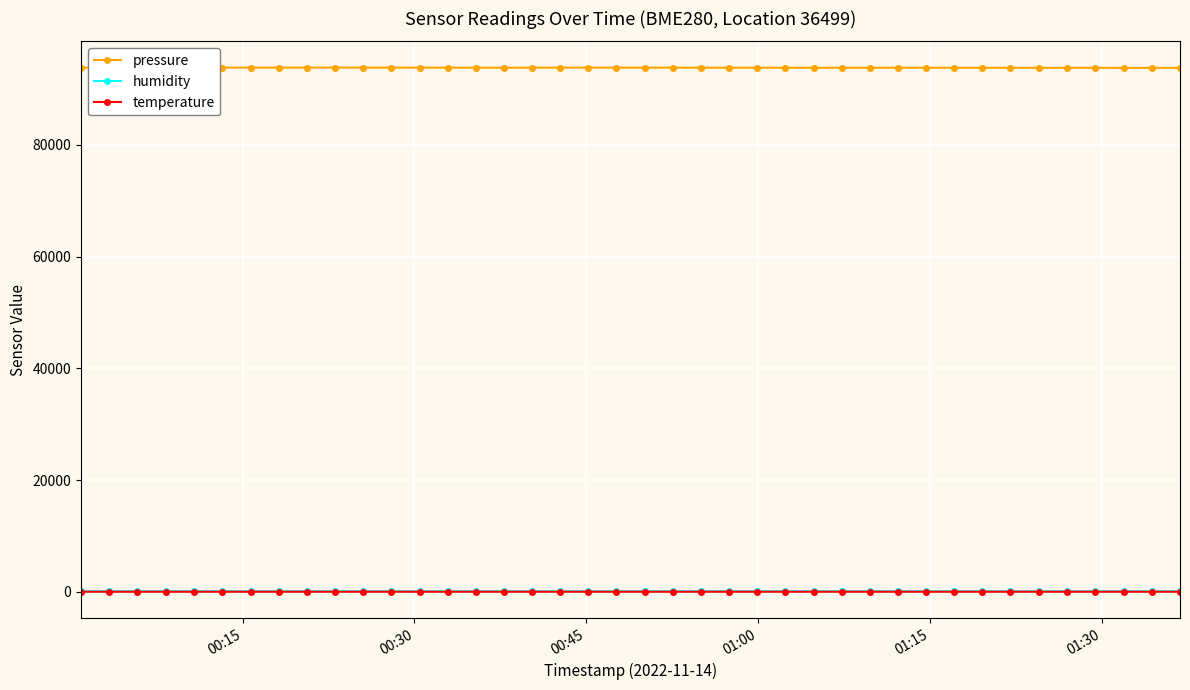

True or false: humidity has more than 1 interior local peaks.

True